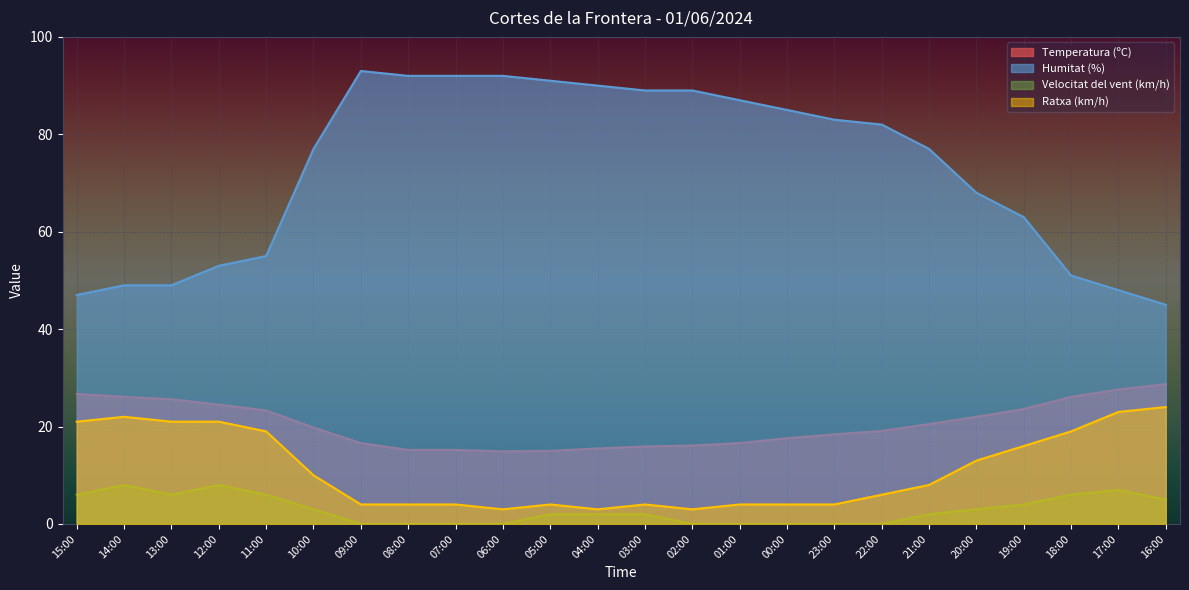

Reading right to left, transcribe all the data shown in this chart.

Temperatura (ºC): 28.7	27.6	26.1	23.6	22.0	20.5	19.1	18.4	17.6	16.6	16.1	15.9	15.5	15.0	14.9	15.2	15.2	16.6	19.8	23.3	24.5	25.6	26.1	26.7
Humitat (%): 45.0	48.0	51.0	63.0	68.0	77.0	82.0	83.0	85.0	87.0	89.0	89.0	90.0	91.0	92.0	92.0	92.0	93.0	77.0	55.0	53.0	49.0	49.0	47.0
Velocitat del vent (km/h): 5.0	7.0	6.0	4.0	3.0	2.0	0.0	0.0	0.0	0.0	0.0	2.0	2.0	2.0	0.0	0.0	0.0	0.0	3.0	6.0	8.0	6.0	8.0	6.0
Ratxa (km/h): 24.0	23.0	19.0	16.0	13.0	8.0	6.0	4.0	4.0	4.0	3.0	4.0	3.0	4.0	3.0	4.0	4.0	4.0	10.0	19.0	21.0	21.0	22.0	21.0